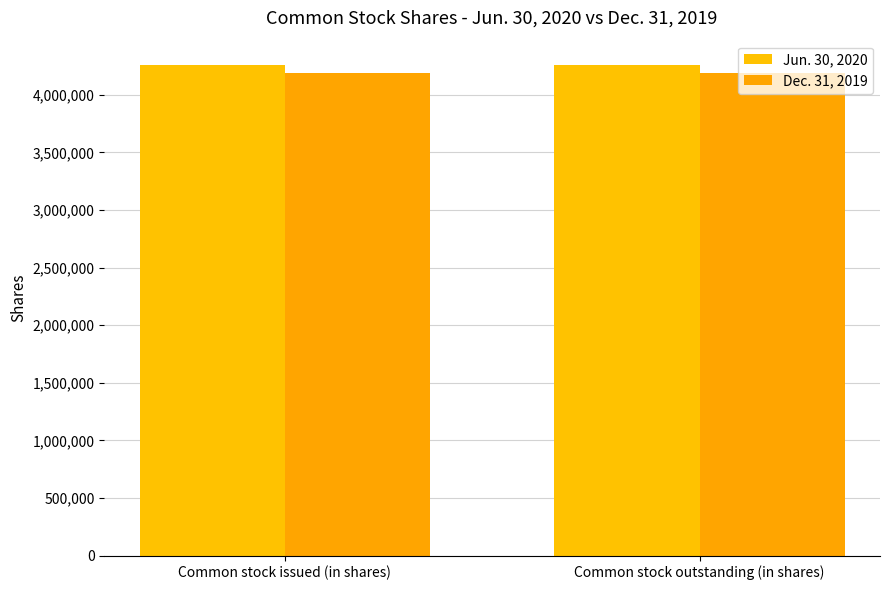

Rank the categories by Jun. 30, 2020 value from lowest to highest.

Common stock issued (in shares), Common stock outstanding (in shares)